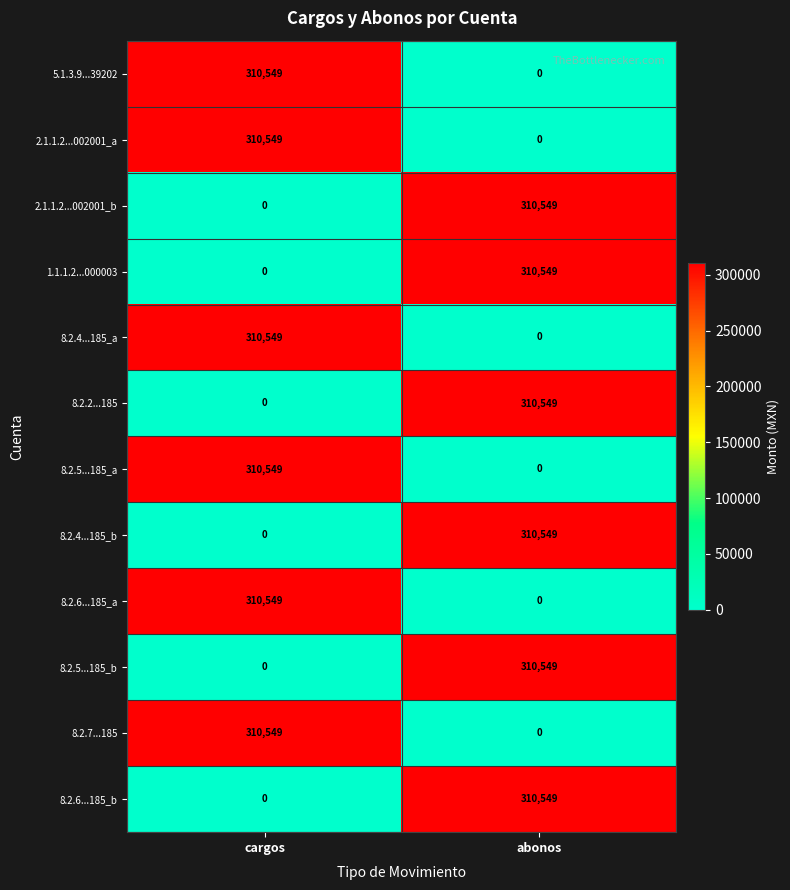

At which label does 8.2.5...185_a reach its minimum?

abonos